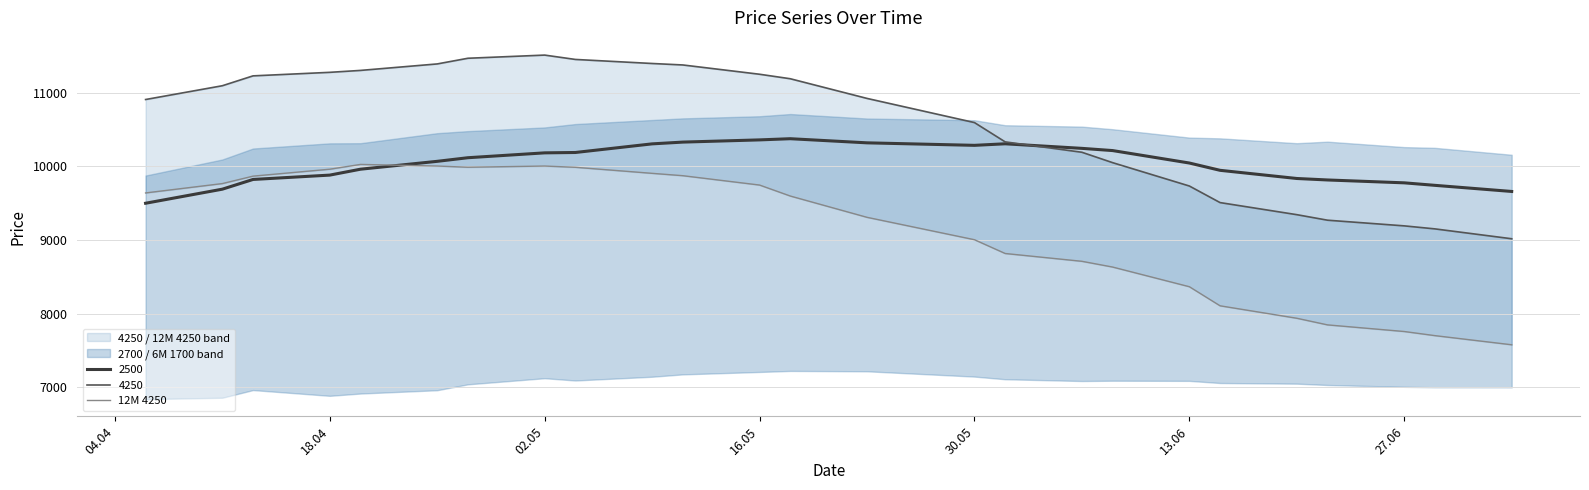

What is the lowest value of the 2500 series?

9497